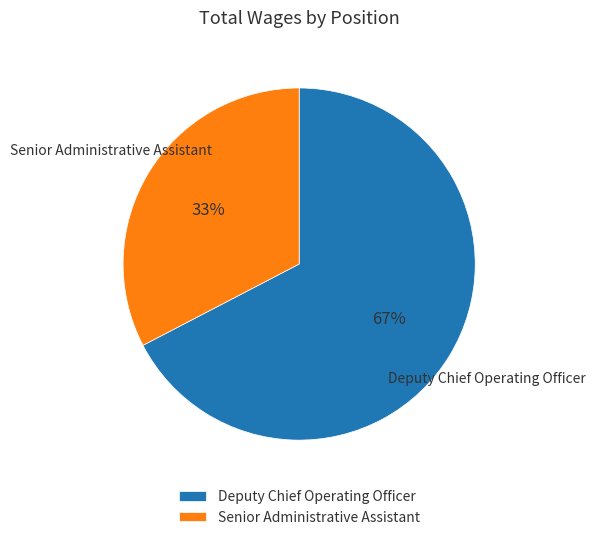

Is it true that Deputy Chief Operating Officer is 67% of the pie?

True